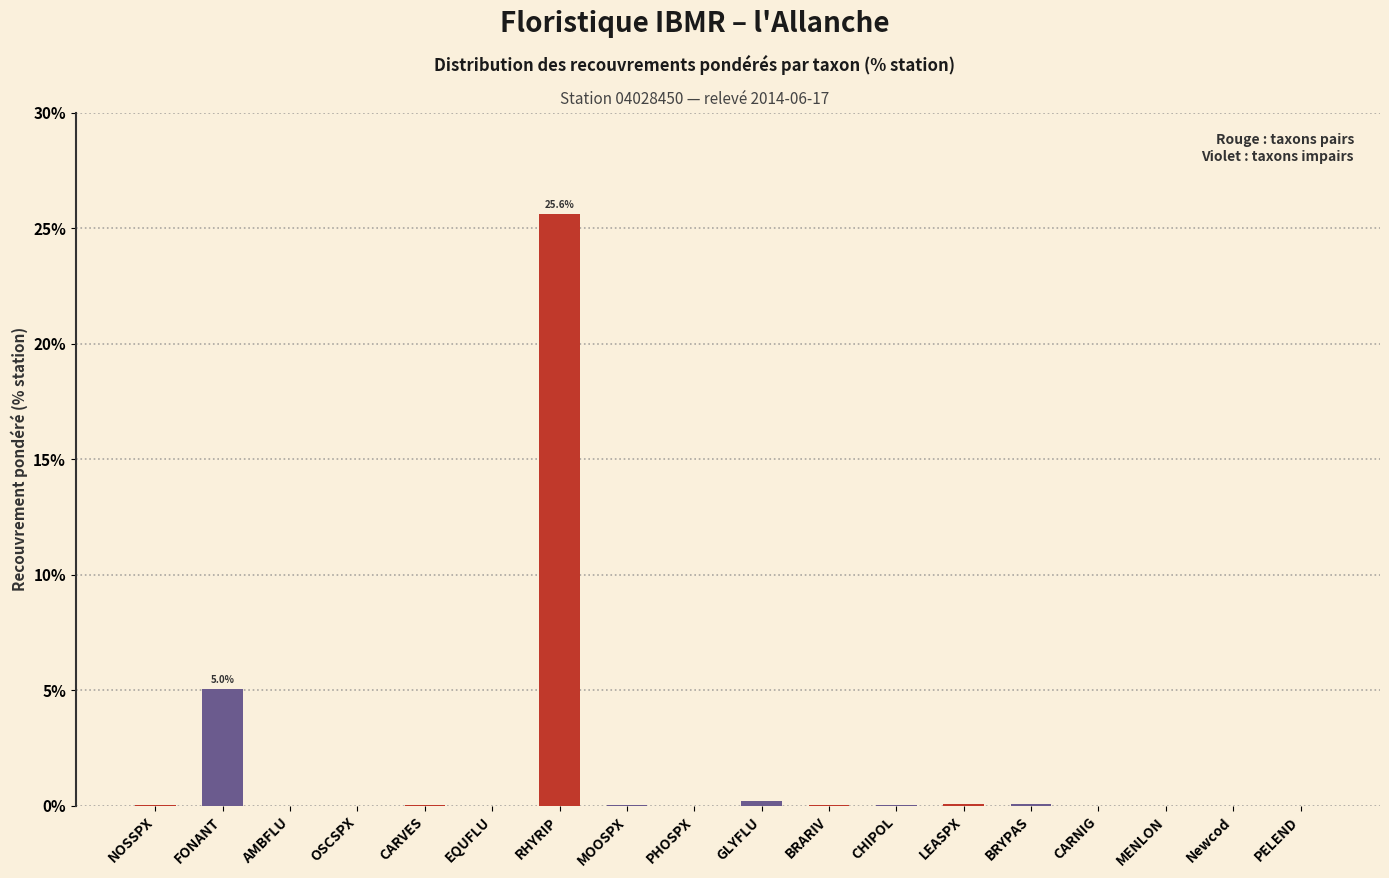

What is the greatest value displayed?

25.6